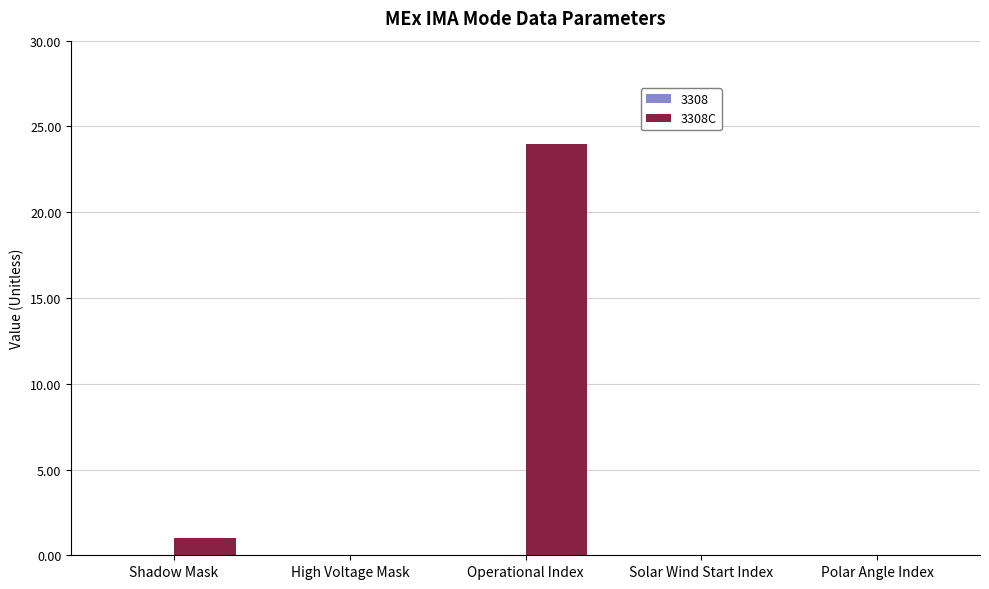

What is the change in value from Operational Index to Polar Angle Index?

-24